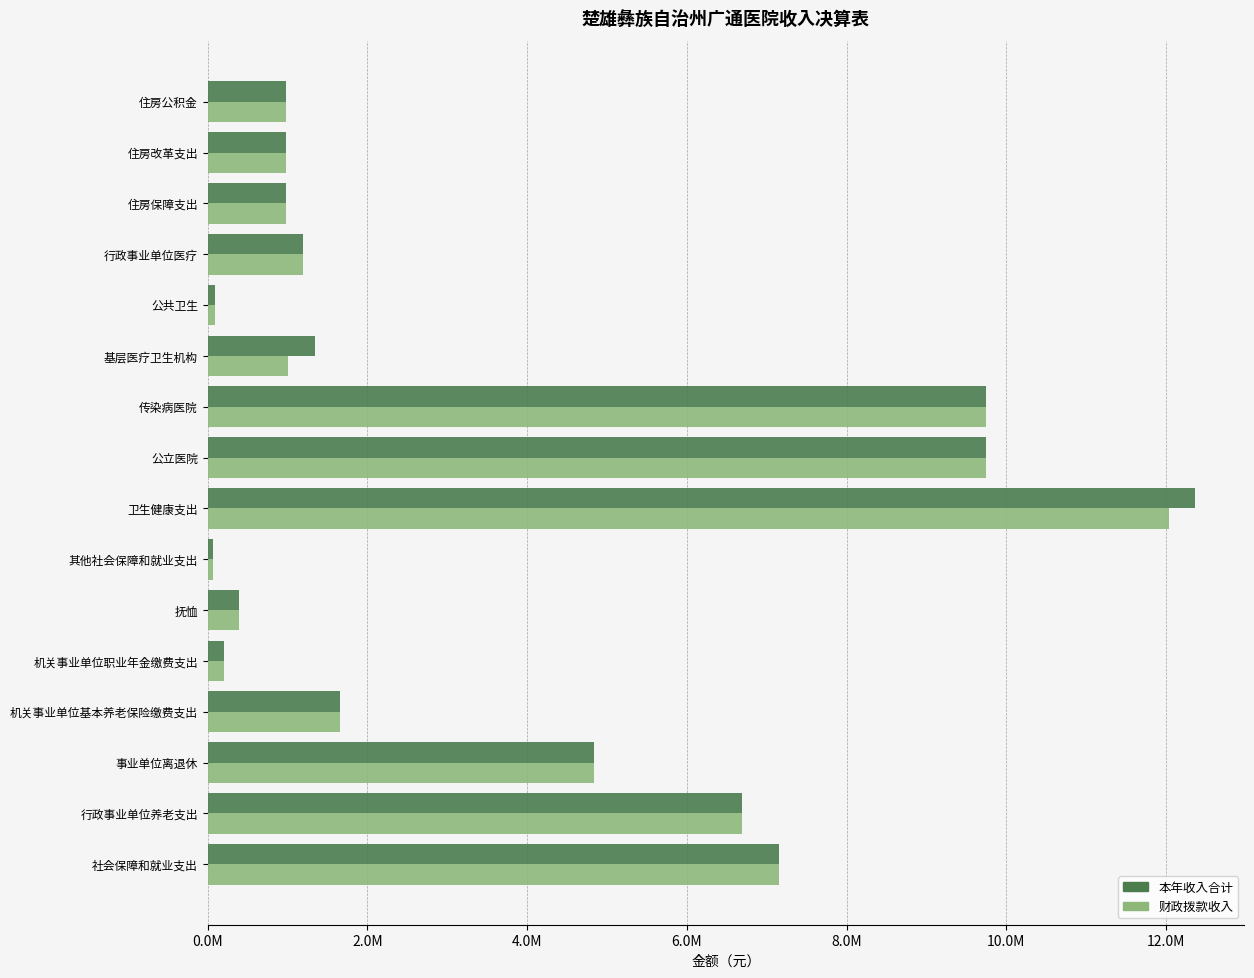

What are all the series names shown in the legend?

本年收入合计, 财政拨款收入